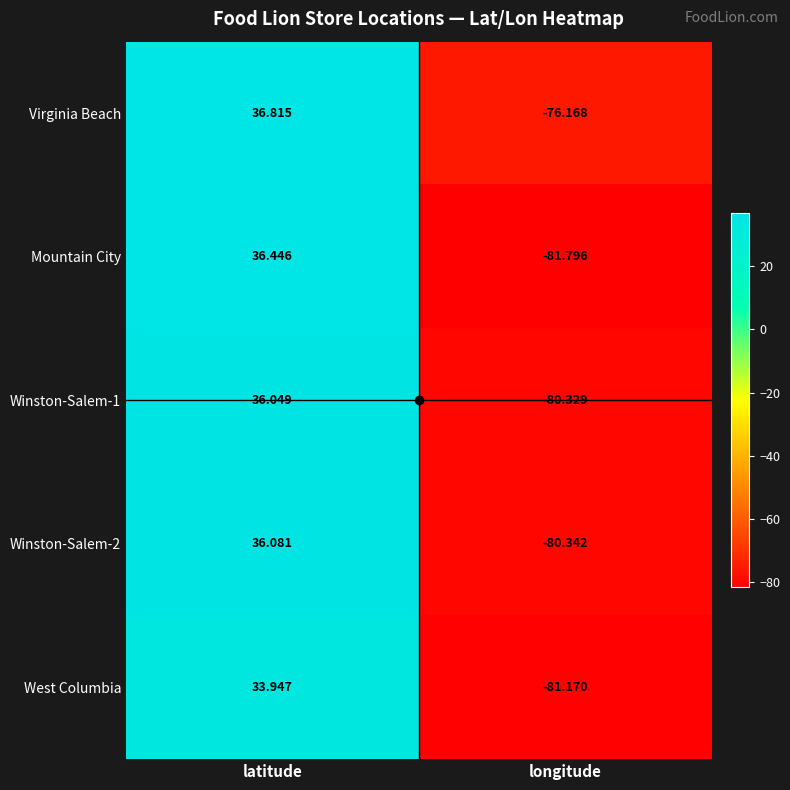

At which label does West Columbia reach its minimum?

longitude